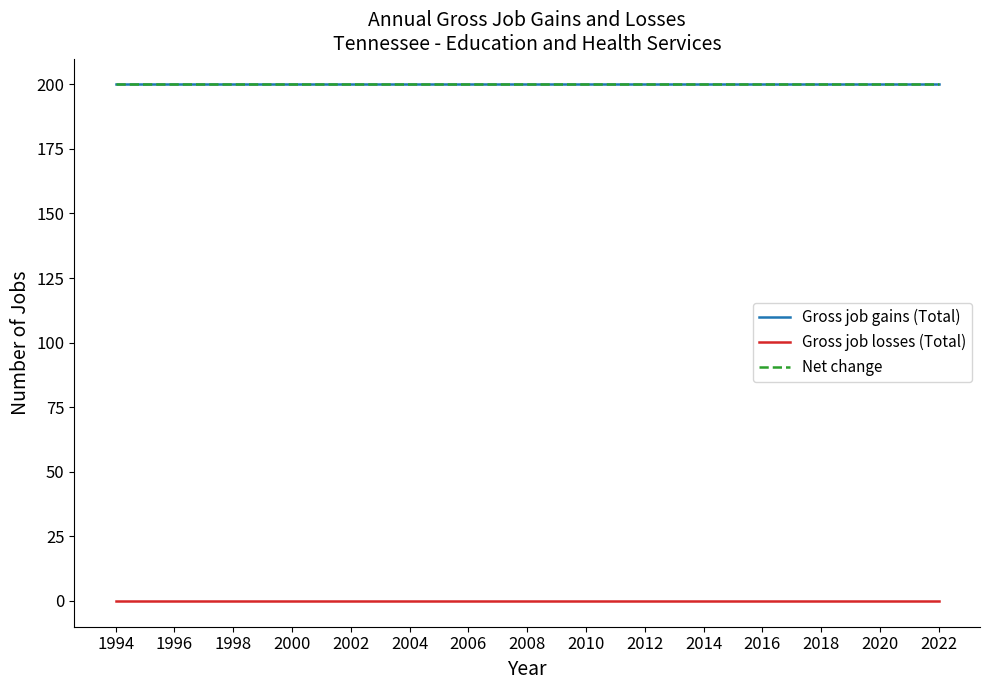

Does the chart display data point markers on the line(s)?

No